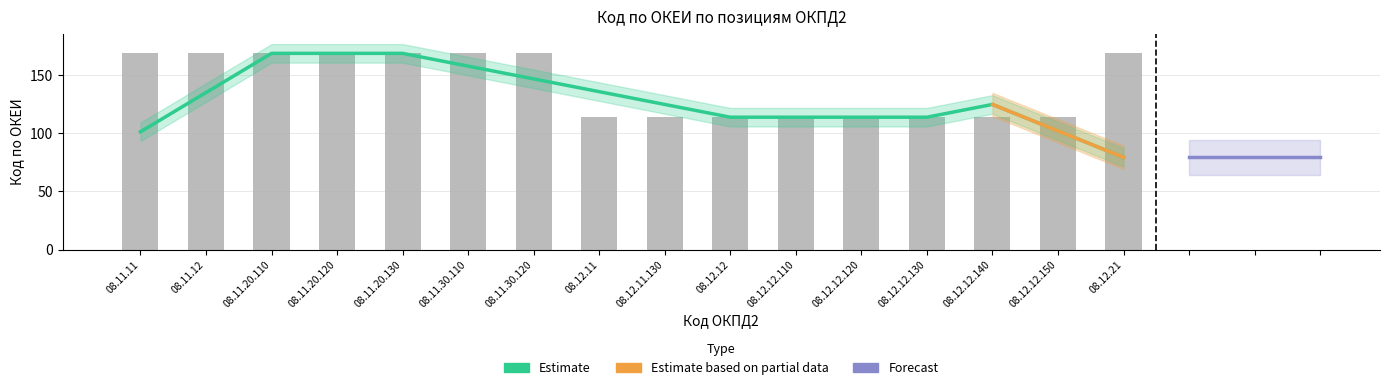

What is the maximum value shown in the chart?

169